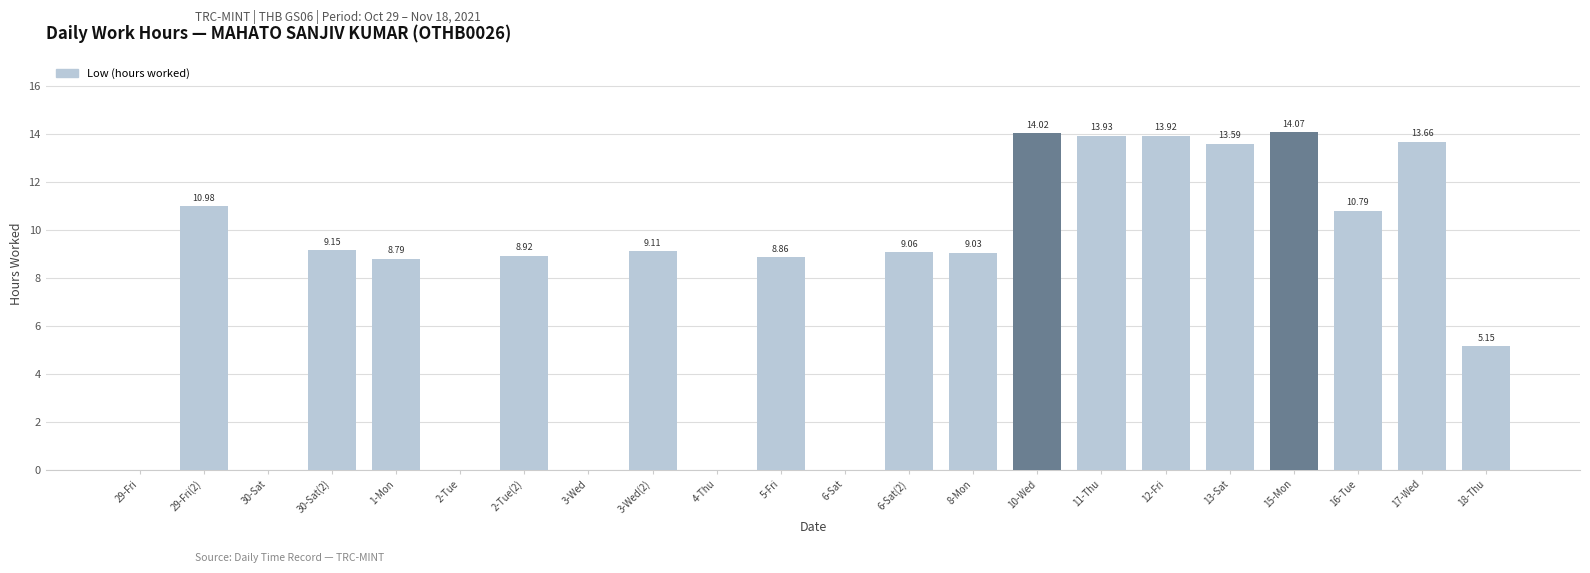

Approximately how many times larger is the value at 18-Thu compared to 12-Fri?

0.4